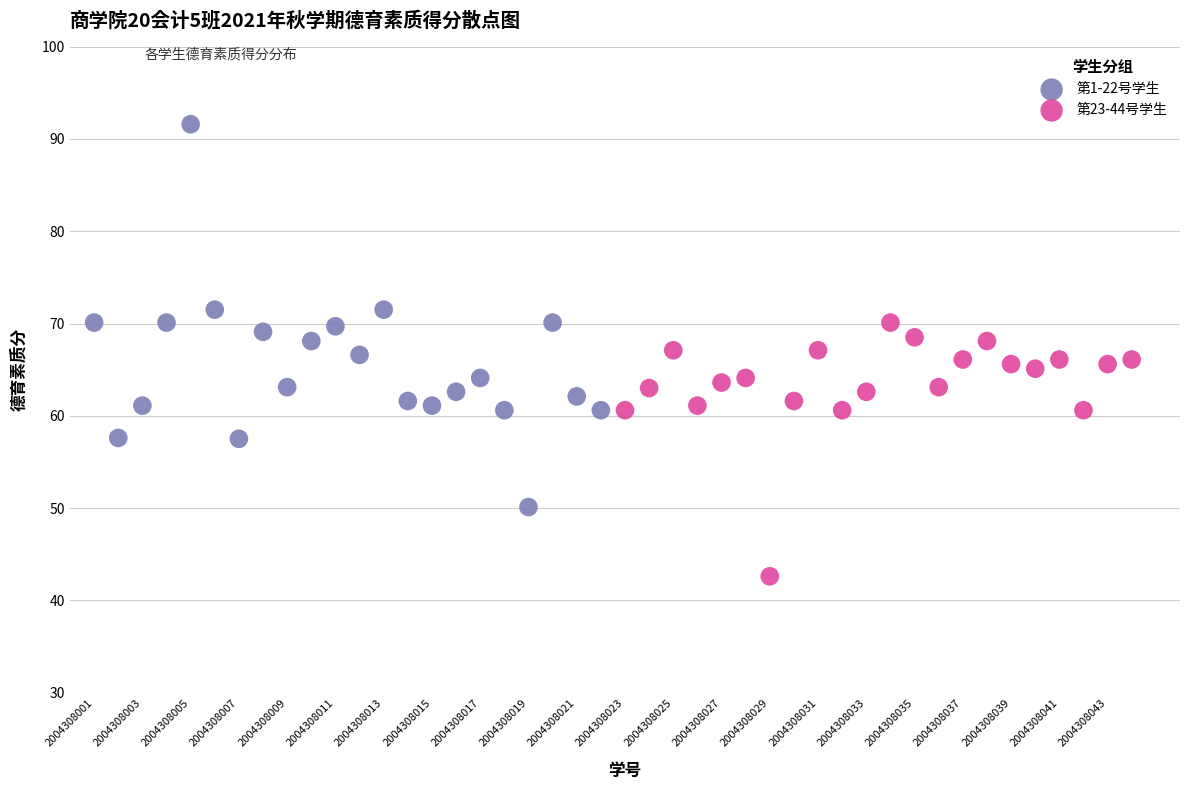

Which series has the largest Y range (max minus min)?

第1-22号学生